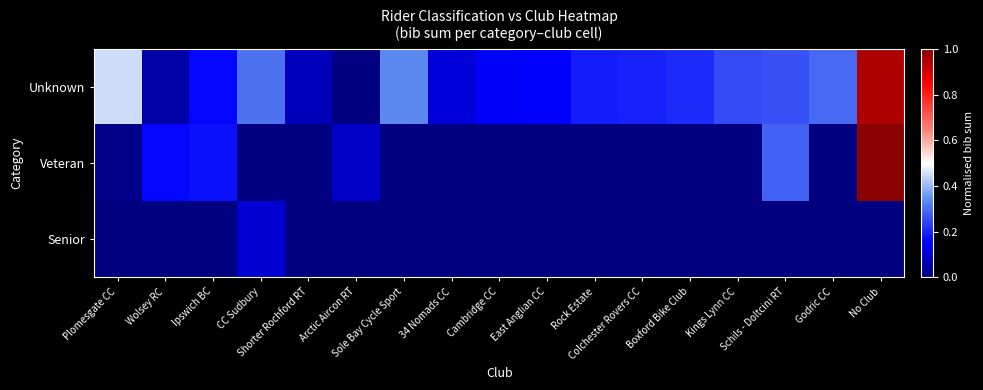

Reading left to right, extract all data points from this chart.

Unknown: Plomesgate CC=0.4	Wolsey RC=0.1	Ipswich BC=0.2	CC Sudbury=0.3	Shorter Rochford RT=0.1	Arctic Aircon RT=0.0	Sole Bay Cycle Sport=0.3	34 Nomads CC=0.1	Cambridge CC=0.1	East Anglian CC=0.2	Rock Estate=0.2	Colchester Rovers CC=0.2	Boxford Bike Club=0.2	Kings Lynn CC=0.3	Schils - Doltcini RT=0.3	Godric CC=0.3	No Club=0.9
Veteran: Plomesgate CC=0.0	Wolsey RC=0.2	Ipswich BC=0.2	CC Sudbury=0.0	Shorter Rochford RT=0.0	Arctic Aircon RT=0.1	Sole Bay Cycle Sport=0.0	34 Nomads CC=0.0	Cambridge CC=0.0	East Anglian CC=0.0	Rock Estate=0.0	Colchester Rovers CC=0.0	Boxford Bike Club=0.0	Kings Lynn CC=0.0	Schils - Doltcini RT=0.3	Godric CC=0.0	No Club=1.0
Senior: Plomesgate CC=0.0	Wolsey RC=0.0	Ipswich BC=0.0	CC Sudbury=0.1	Shorter Rochford RT=0.0	Arctic Aircon RT=0.0	Sole Bay Cycle Sport=0.0	34 Nomads CC=0.0	Cambridge CC=0.0	East Anglian CC=0.0	Rock Estate=0.0	Colchester Rovers CC=0.0	Boxford Bike Club=0.0	Kings Lynn CC=0.0	Schils - Doltcini RT=0.0	Godric CC=0.0	No Club=0.0